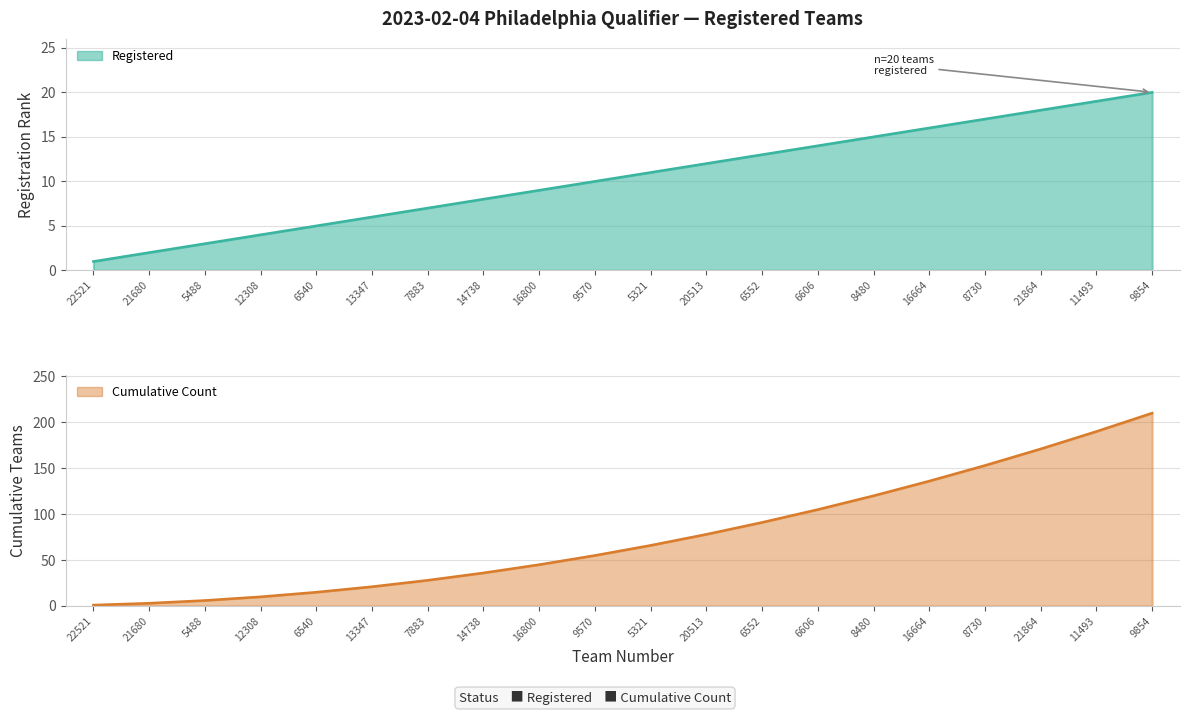

Reading left to right, transcribe all the data shown in this chart.

Registered: 1	2	3	4	5	6	7	8	9	10	11	12	13	14	15	16	17	18	19	20
Cumulative Count: 1	3	6	10	15	21	28	36	45	55	66	78	91	105	120	136	153	171	190	210